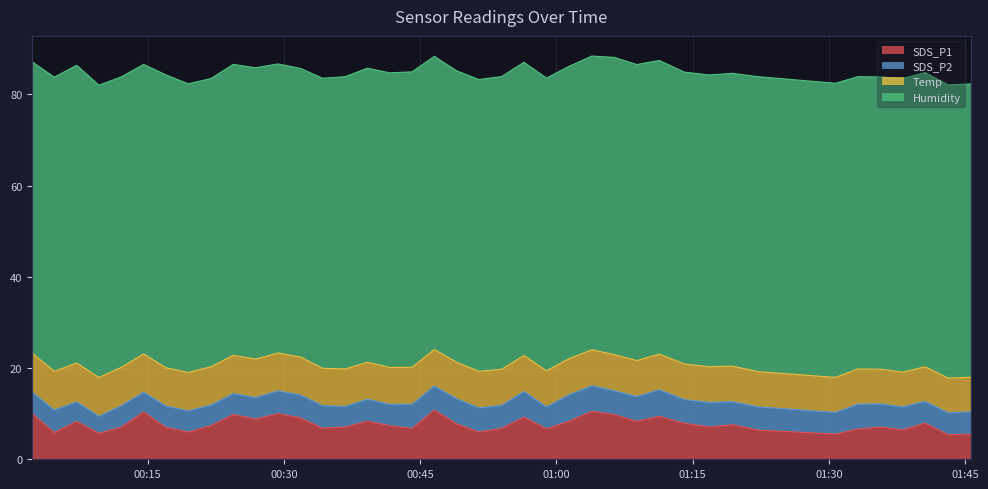

At which label does Temp first exceed 8?

2022/04/18 00:02:17